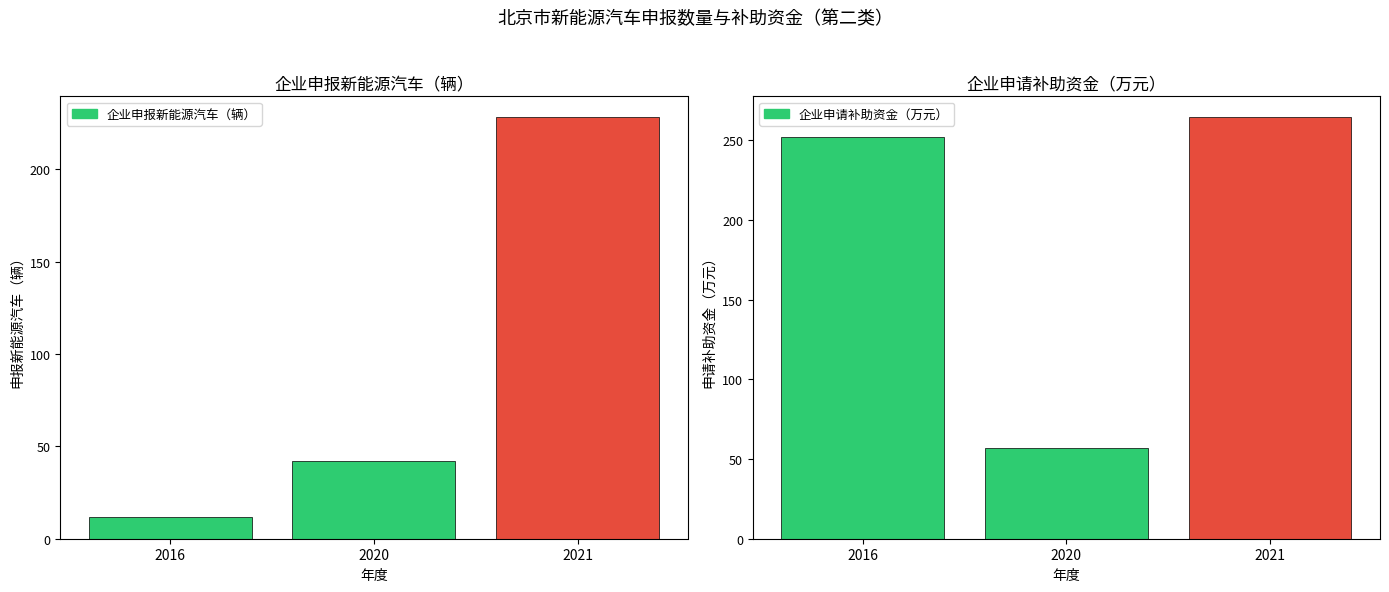

The 企业申请补助资金（万元） series shows 57.2 at 2020. True or false?

True